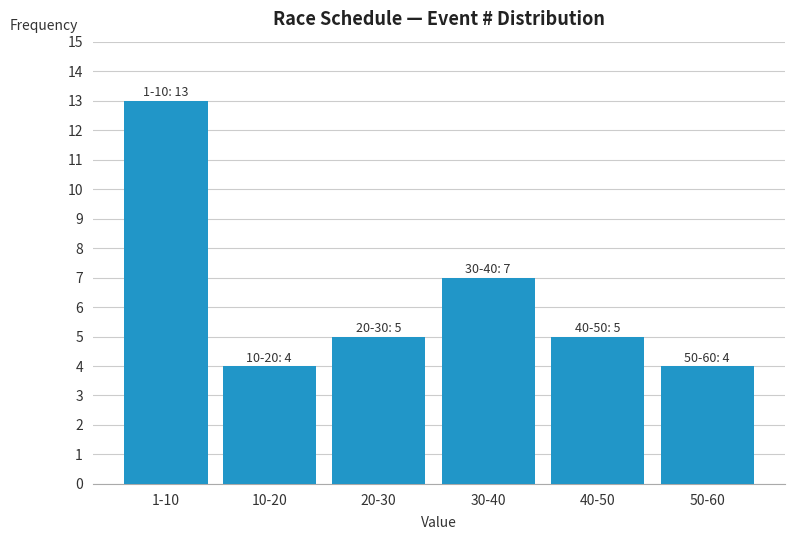

Reading right to left, what are all the values shown in this chart?

50-60=4	40-50=5	30-40=7	20-30=5	10-20=4	1-10=13